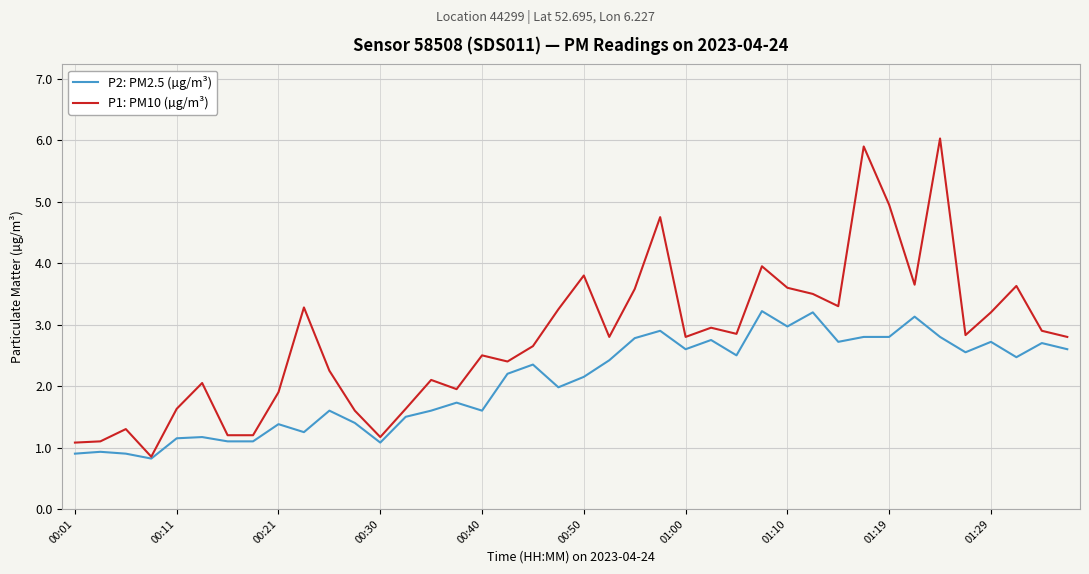

List the series in order of their peak value, highest first.

P1: PM10 (µg/m³), P2: PM2.5 (µg/m³)